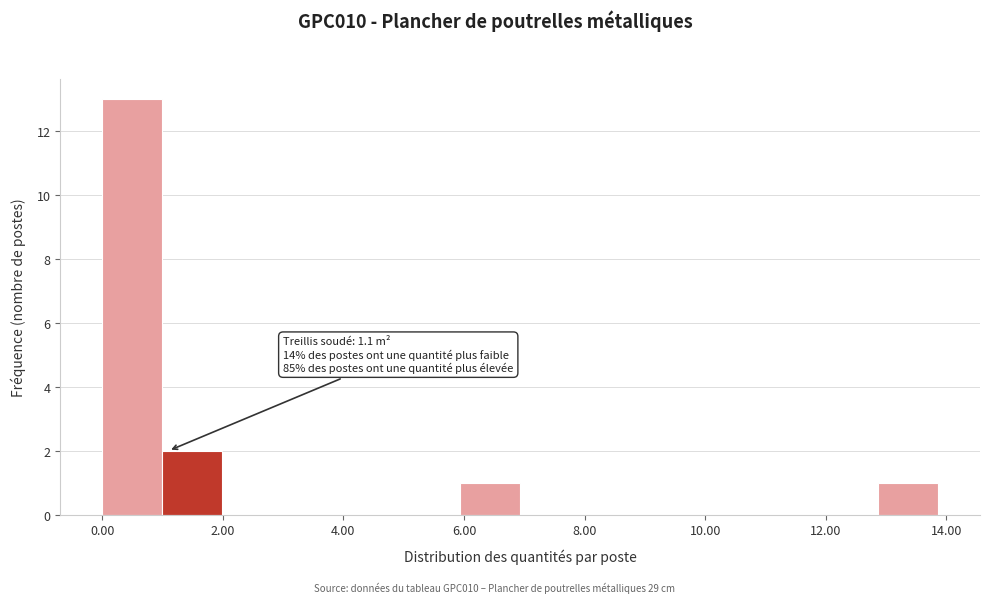

Over which range of the x-axis is the bar tallest?

0.0 to 1.0